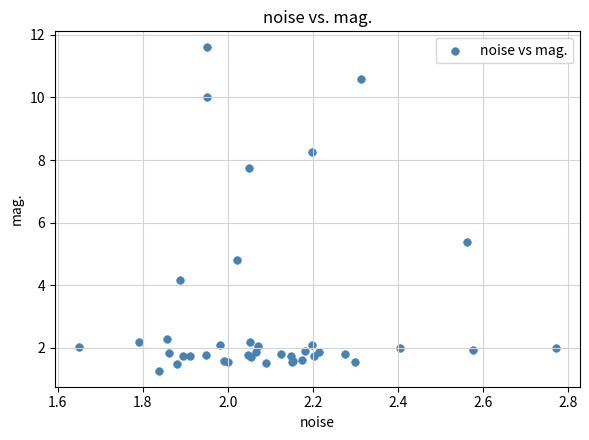

What Y value in the scatter plot is closest to 6?

5.4